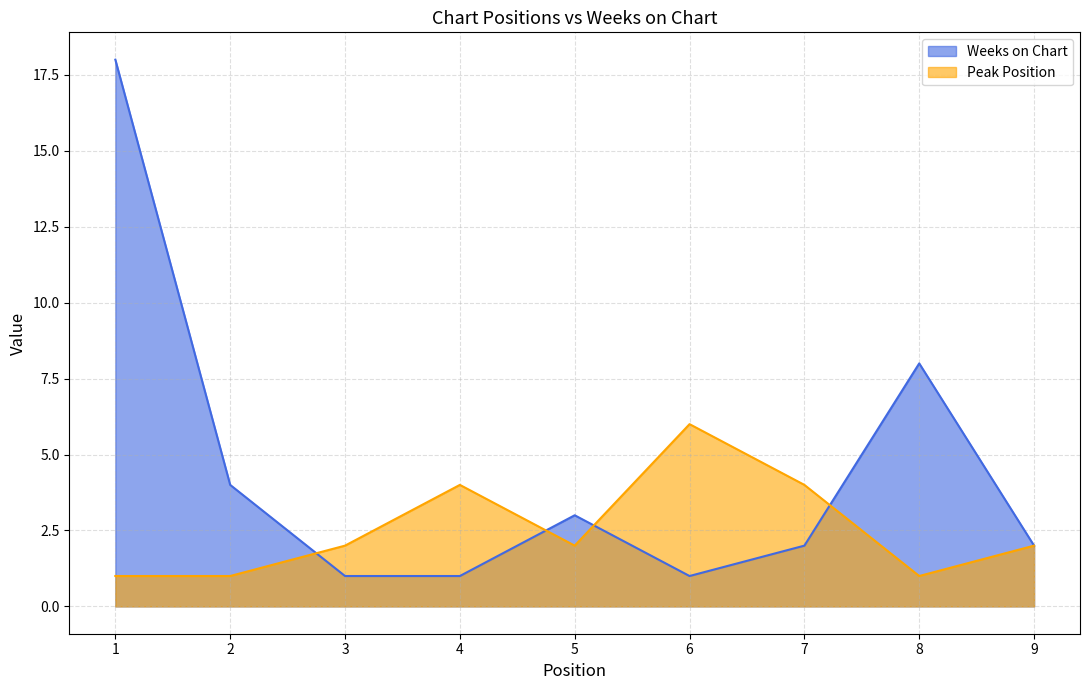

What is the value of the Peak Position point at the 4th from the left?

4